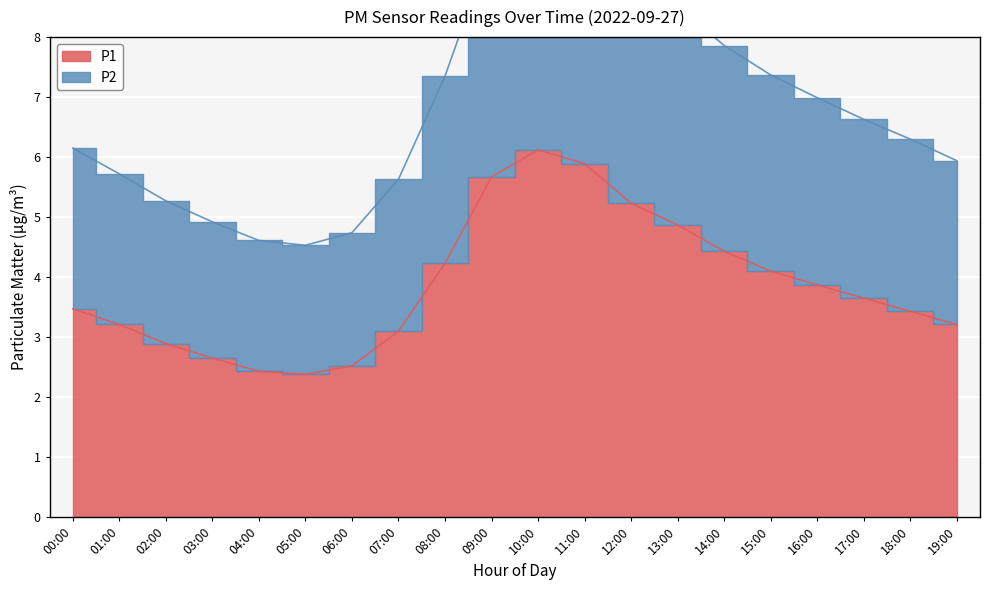

Reading left to right, list all the values displayed in this chart.

P1: 3.5	3.2	2.9	2.6	2.4	2.4	2.5	3.1	4.2	5.7	6.1	5.9	5.2	4.9	4.4	4.1	3.9	3.6	3.4	3.2
P2: 6.2	5.7	5.3	4.9	4.6	4.5	4.7	5.6	7.4	9.5	10.4	10.0	9.1	8.5	7.9	7.4	7.0	6.6	6.3	5.9